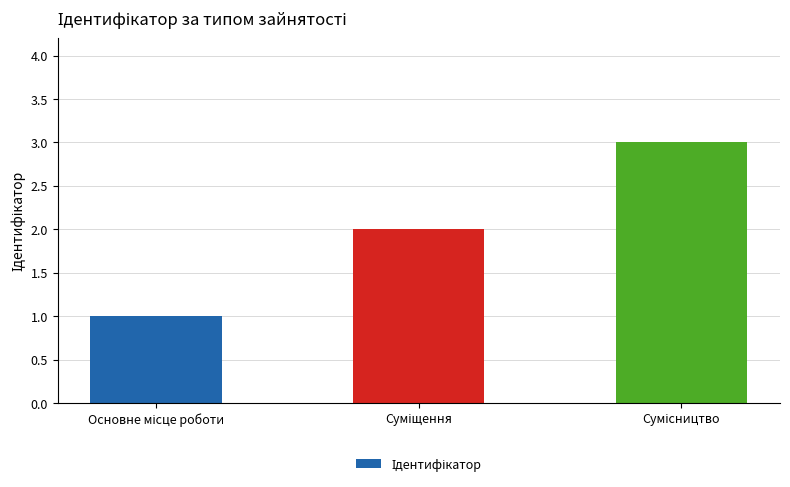

Reading left to right, list all the values displayed in this chart.

1	2	3